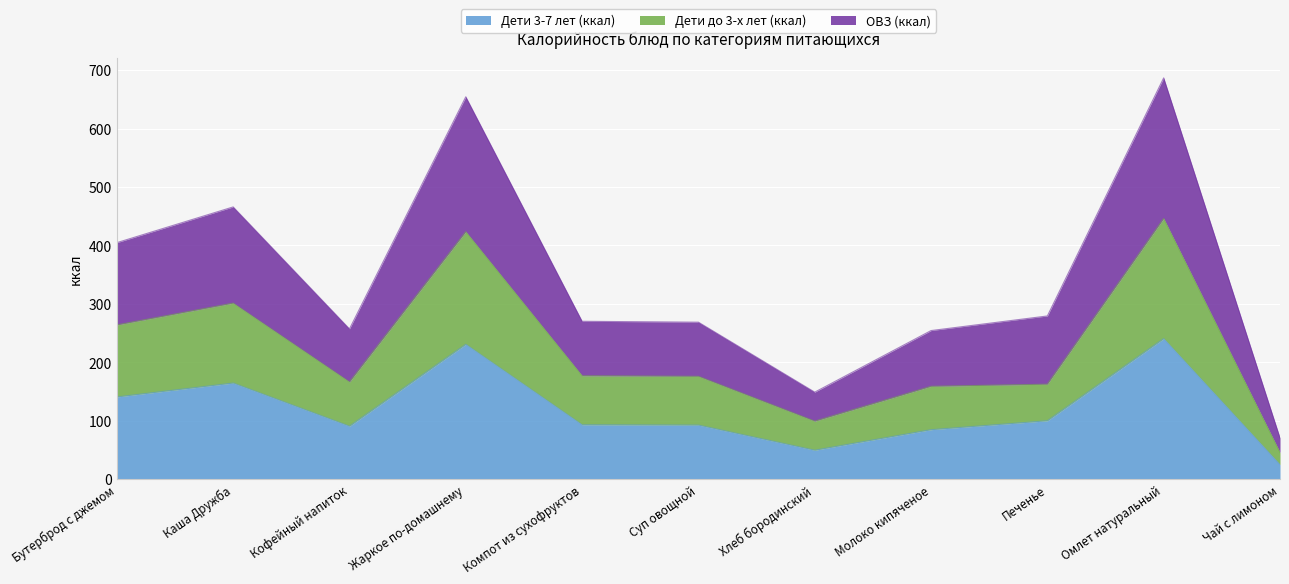

Count the number of categories in the chart.

11